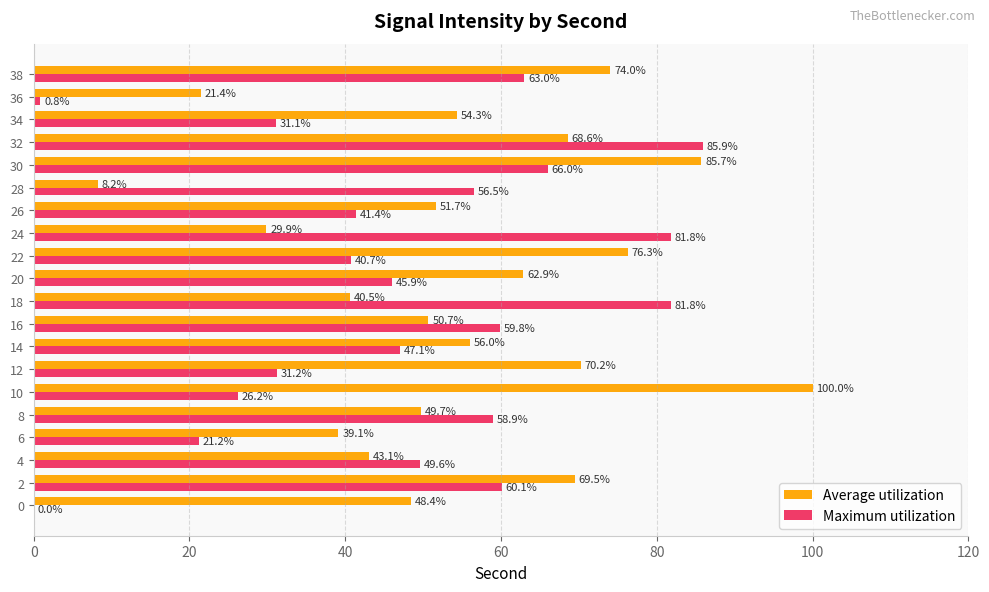

Count the number of data series in this chart.

2